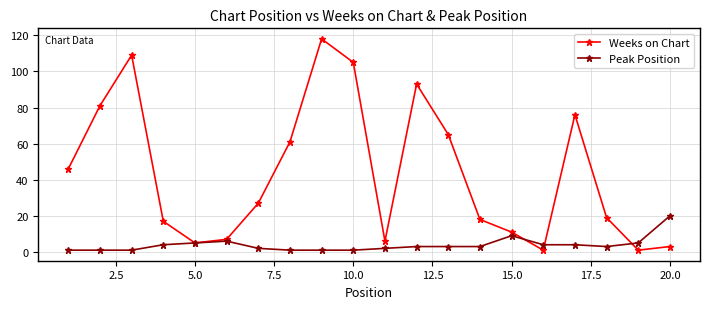

Which series has the largest total across all categories?

Weeks on Chart